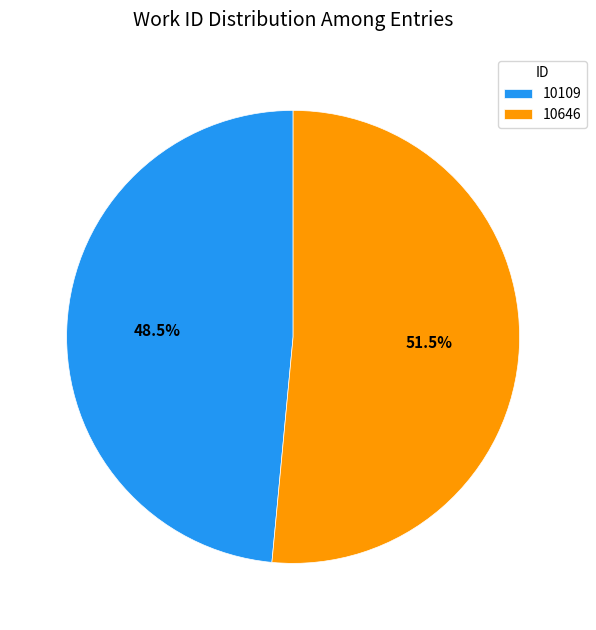

What is the largest slice in the pie chart?

10646